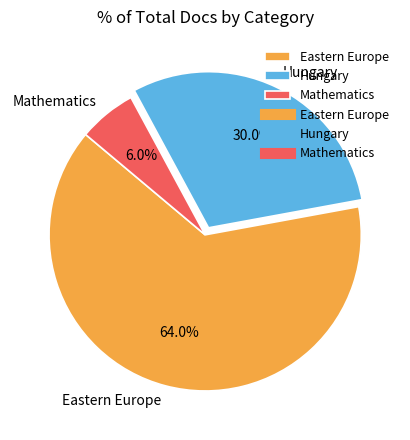

Which category accounts for the majority?

Eastern Europe